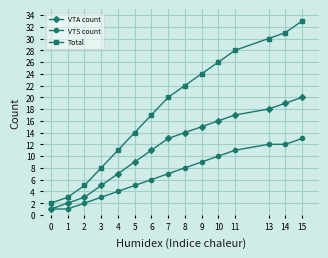

True or false: Total has more than 0 interior local peaks.

False